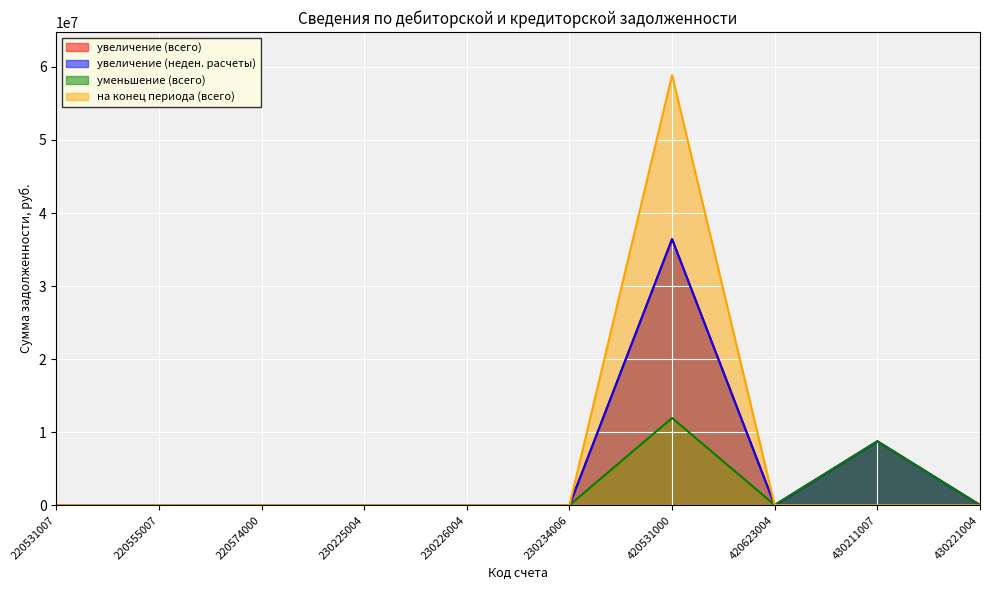

How many times do уменьшение (всего) and на конец периода (всего) cross each other?

2